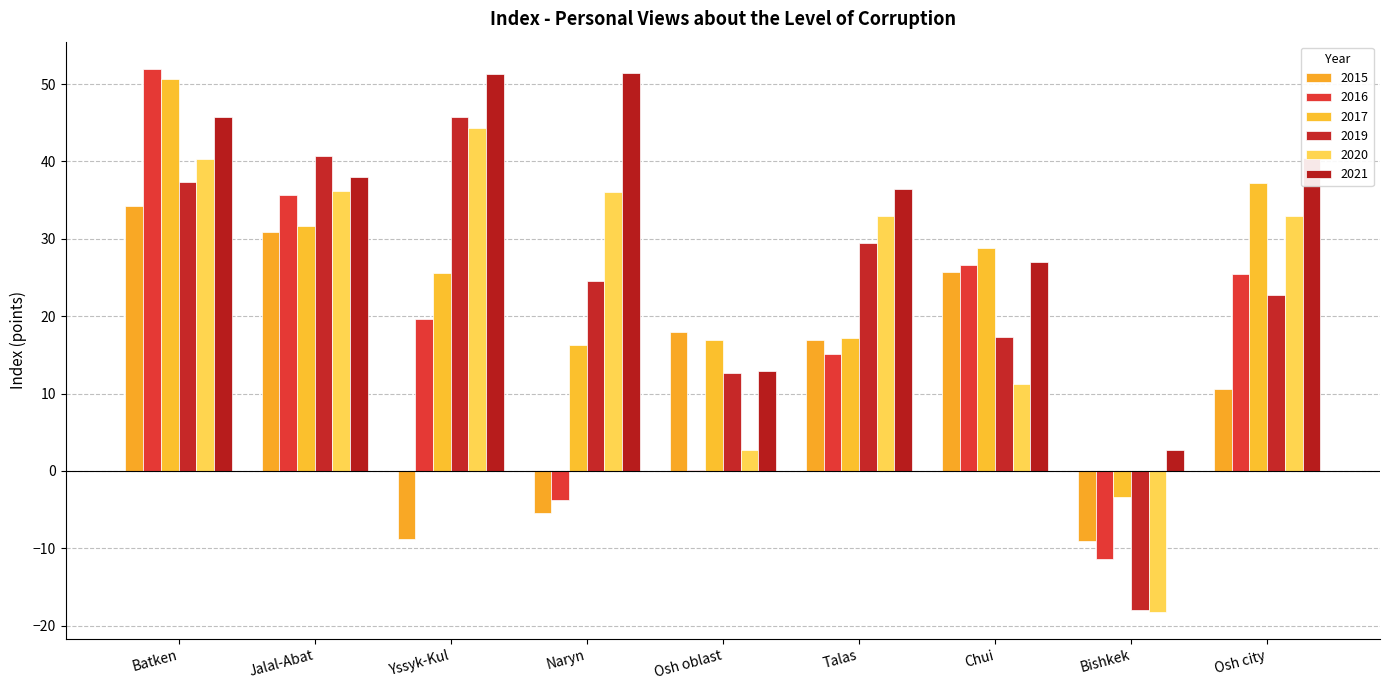

Reading left to right, what are all the values shown in this chart?

2015: 34.2	30.8	-8.8	-5.4	18.0	16.9	25.7	-9.0	10.6
2016: 52.0	35.7	19.6	-3.7	0.1	15.1	26.6	-11.4	25.4
2017: 50.7	31.6	25.6	16.3	16.9	17.2	28.8	-3.4	37.2
2019: 37.4	40.8	45.7	24.6	12.6	29.5	17.4	-18.0	22.8
2020: 40.3	36.2	44.3	36.0	2.7	32.9	11.3	-18.2	33.0
2021: 45.7	38.0	51.3	51.5	13.0	36.4	27.0	2.7	40.4